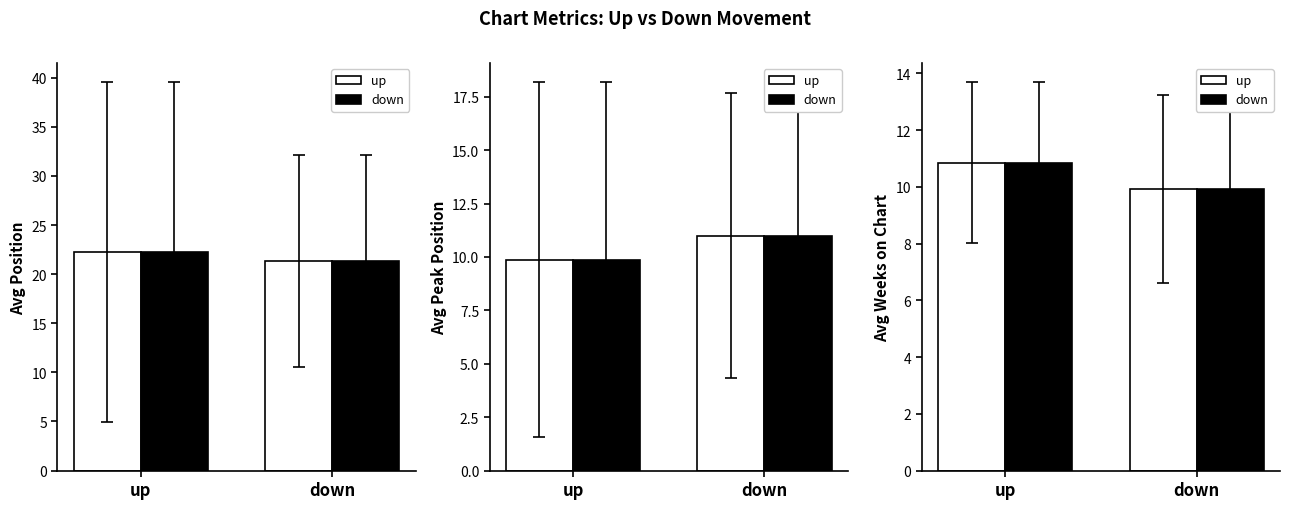

Does the chart contain stacked bars?

No